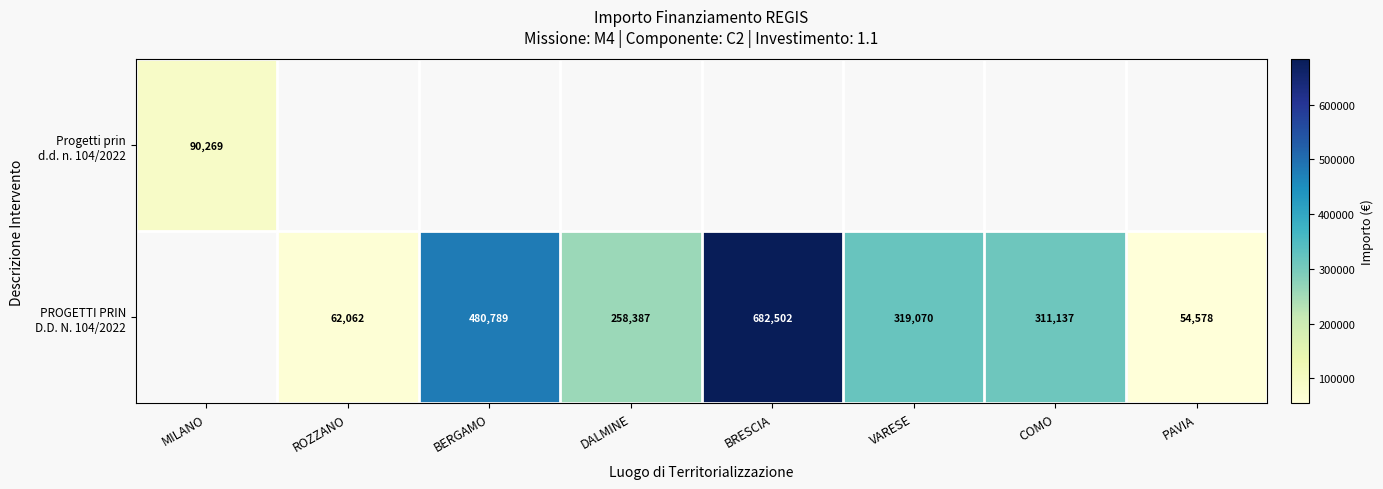

How many PROGETTI PRIN D.D. N. 104/2022 values are between 54577 and 480788?

5